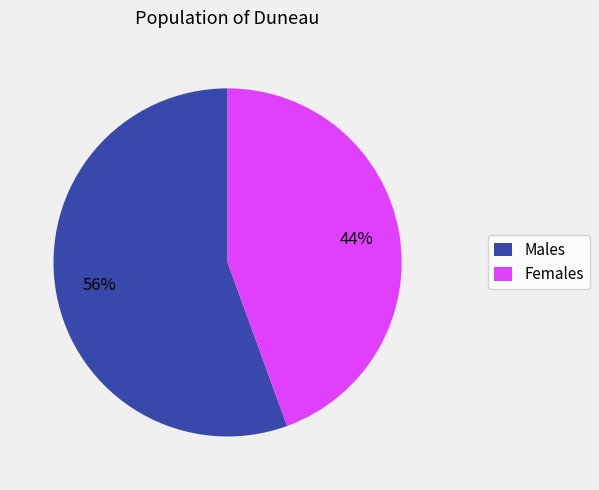

Between Males and Females, which is larger?

Males